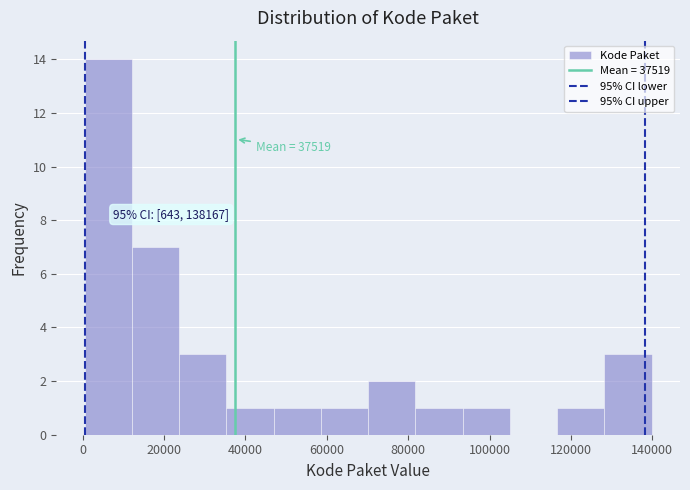

Over which range of the x-axis is the bar tallest?

0 to 12000